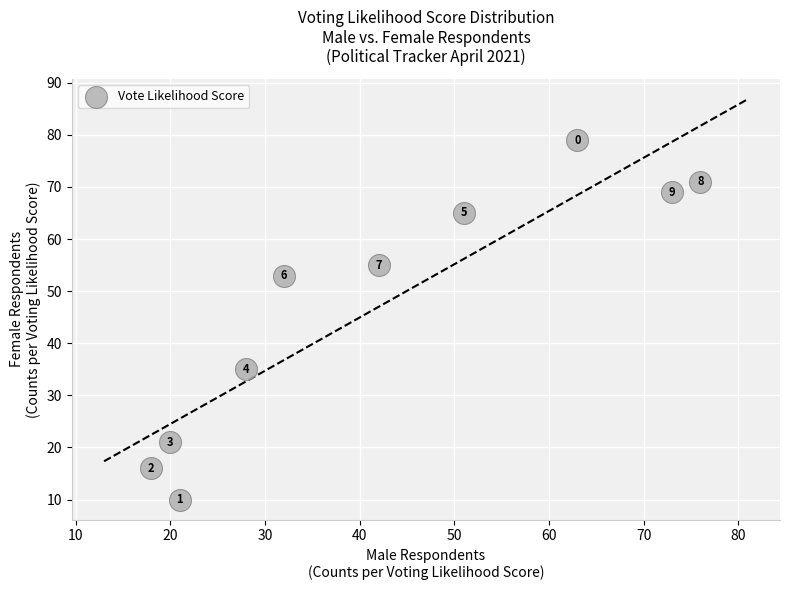

What is the average Y value?

47